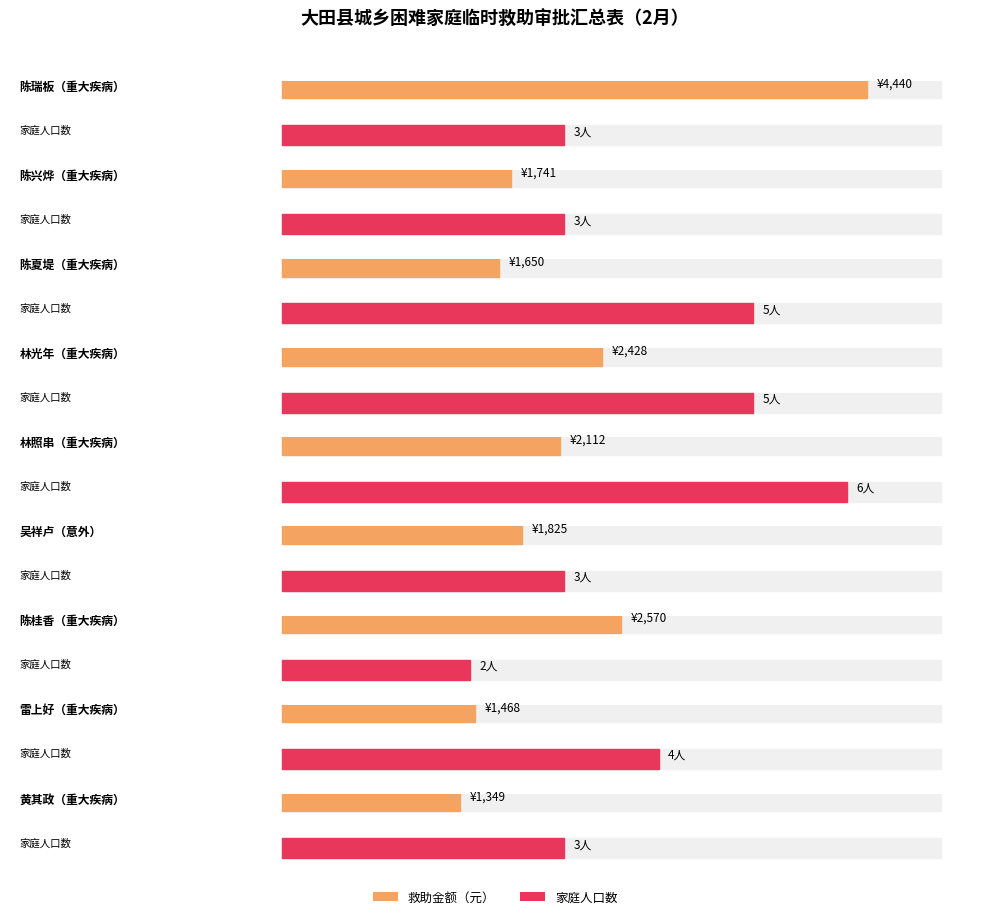

Between 陈夏堤 and 林照串, which series saw the biggest shift?

救助金额（元）